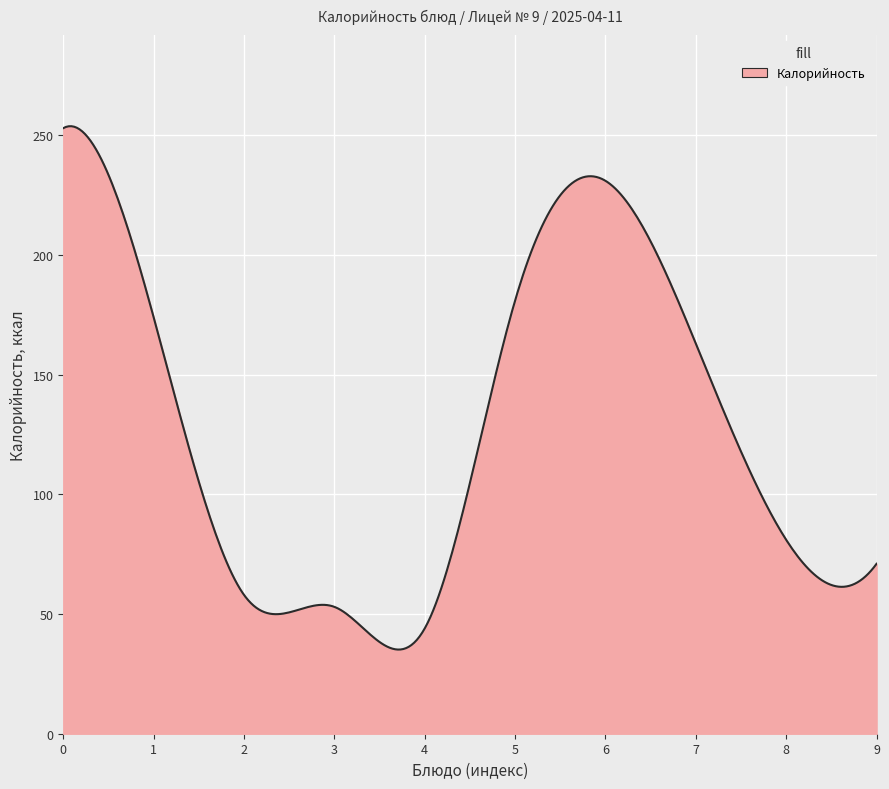

What is the maximum value shown in the chart?

253.8